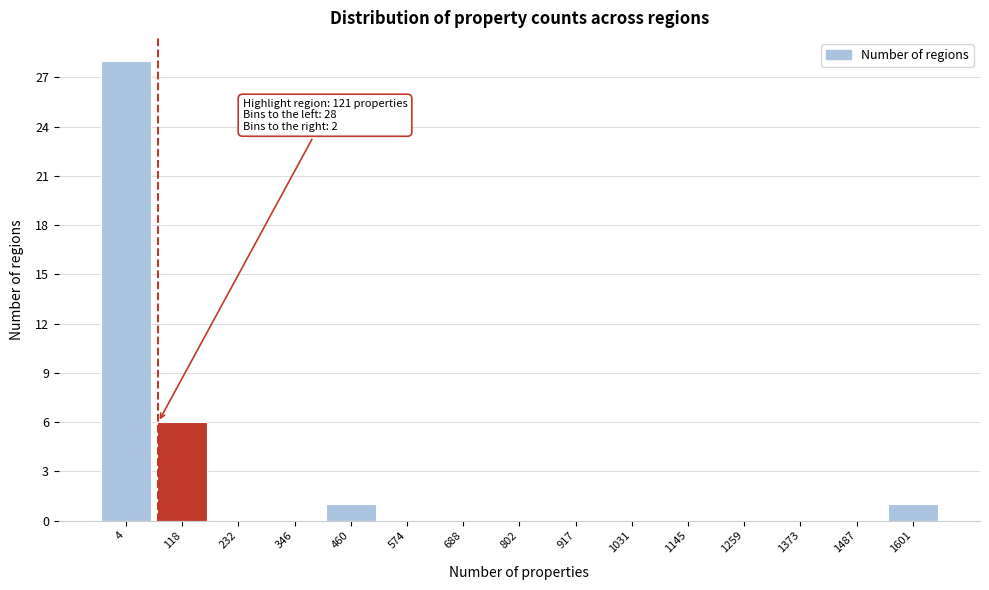

Reading left to right, extract all data points from this chart.

4=28	118=6	232=0	346=0	460=1	574=0	688=0	802=0	917=0	1031=0	1145=0	1259=0	1373=0	1487=0	1601=1